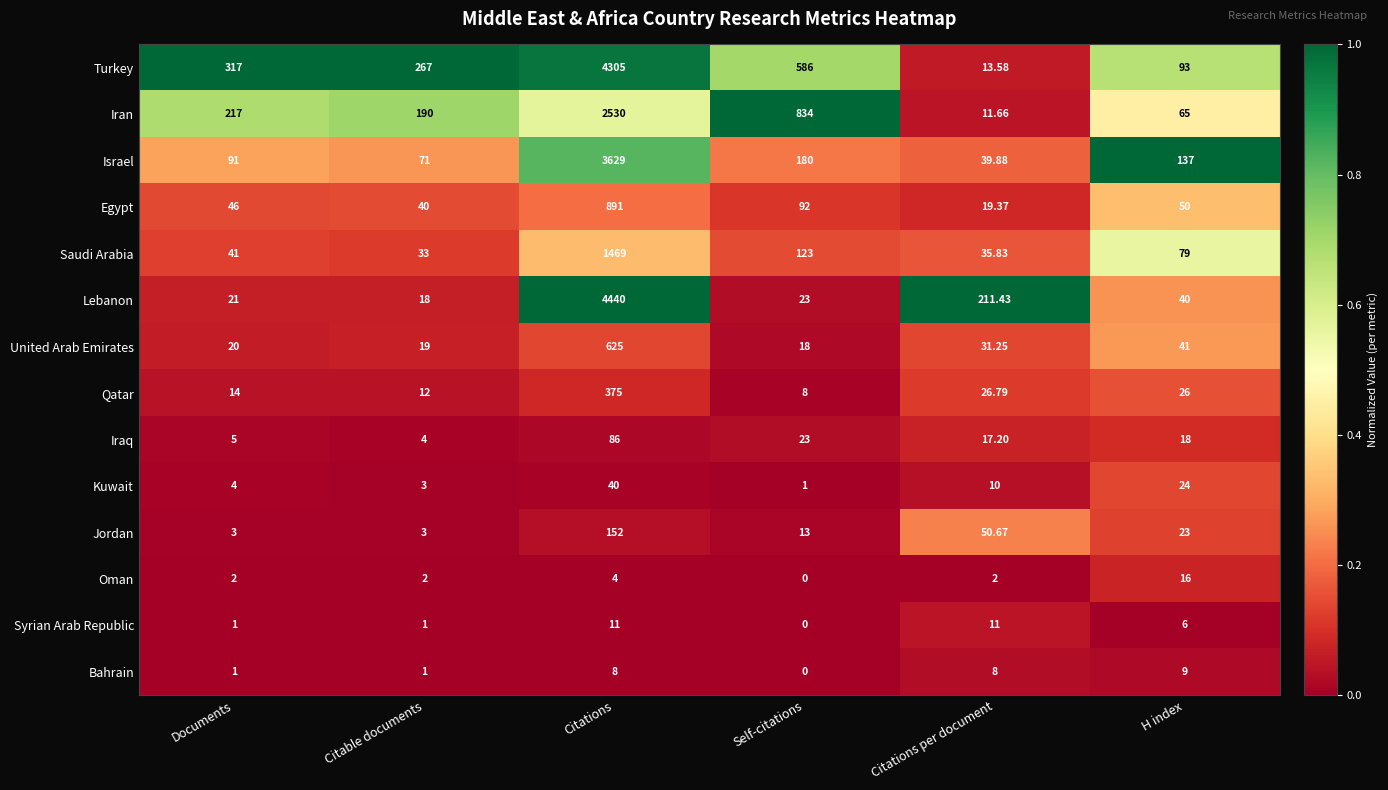

List the series in order of their peak value, lowest first.

Bahrain, Syrian Arab Republic, Oman, Kuwait, Iraq, Jordan, Qatar, United Arab Emirates, Egypt, Saudi Arabia, Iran, Israel, Turkey, Lebanon